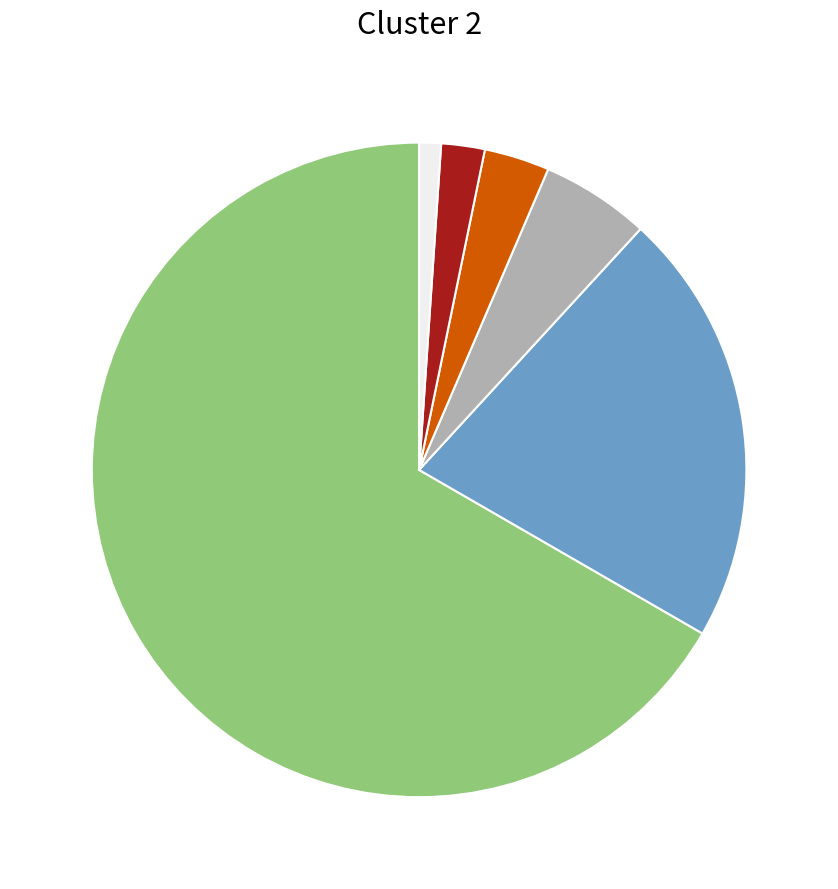

Is there a majority slice in this chart?

Yes